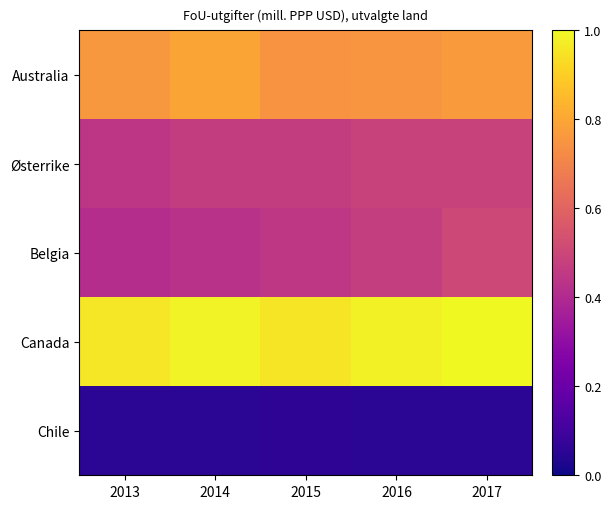

At how many categories does at least one series exceed 0?

5